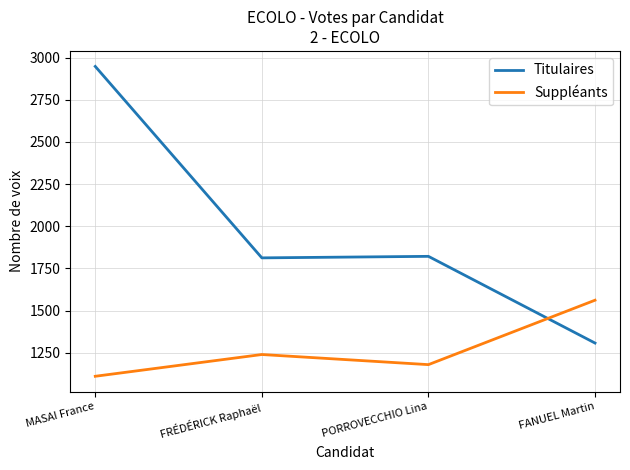

Where do Suppléants and Titulaires first cross each other?

PORROVECCHIO Lina and FANUEL Martin